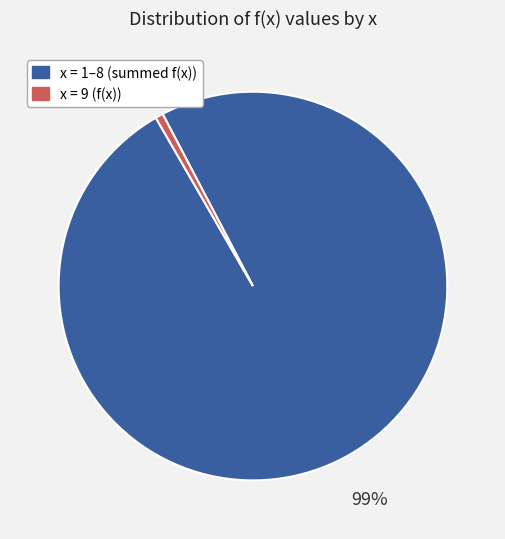

How many segments does this pie chart have?

2